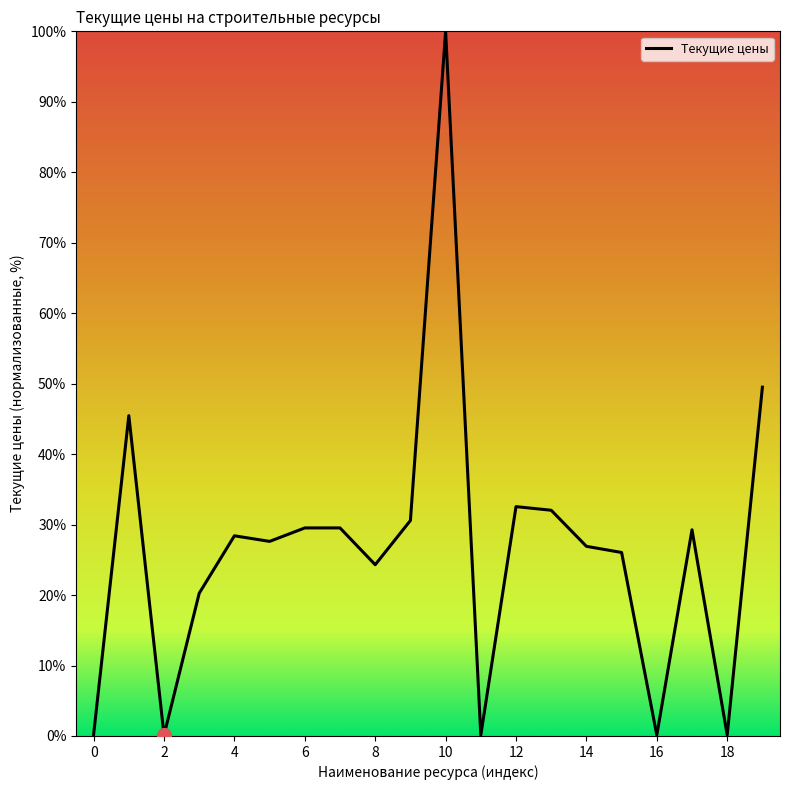

Which label corresponds to the largest value in the chart?

10